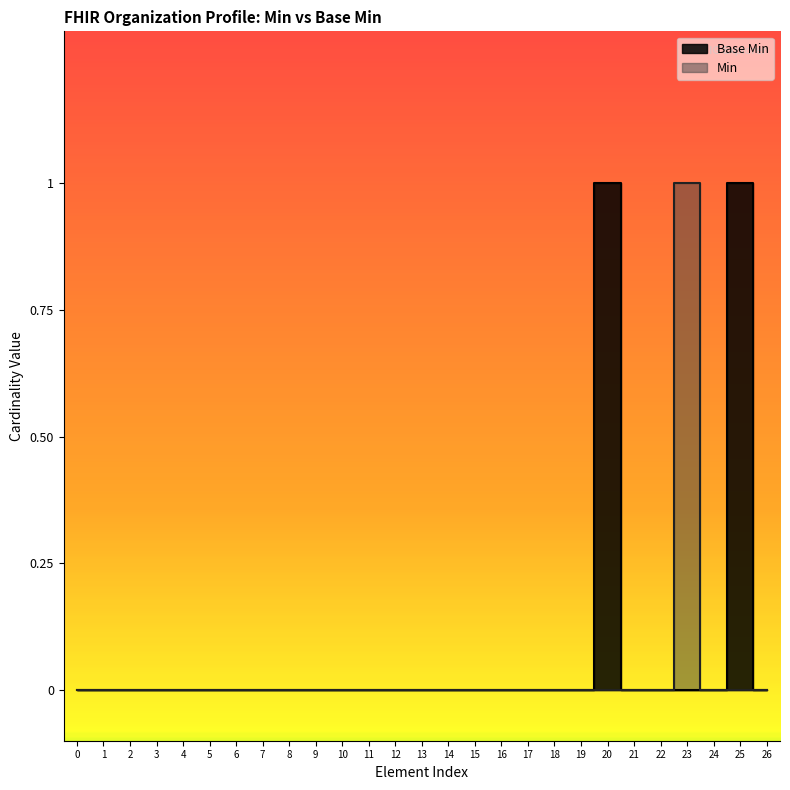

How many categories are shown in the chart?

27